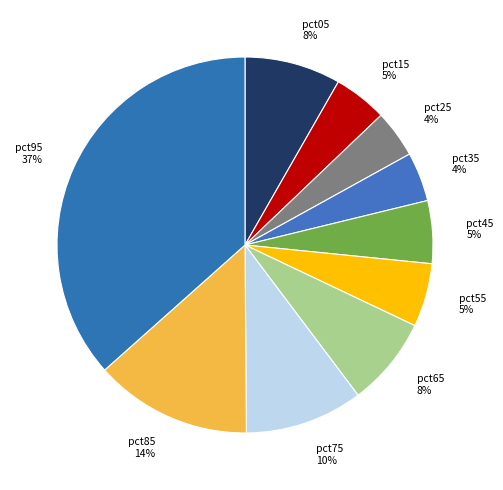

How many slices are in this pie chart?

10